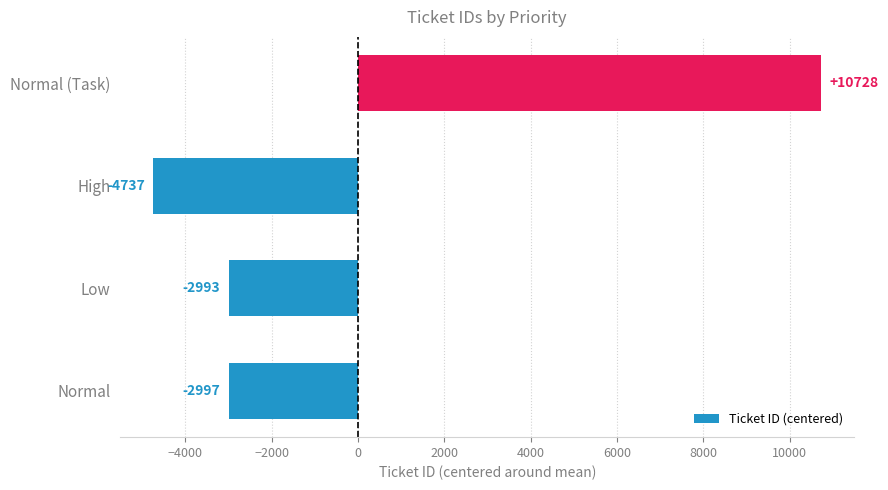

What is the change in value from Normal to Normal (Task)?

+13725.0